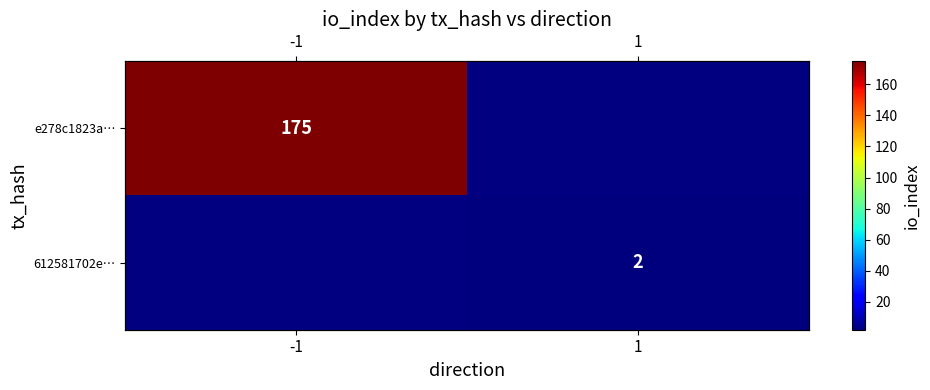

Rank the categories by 612581702e… value from lowest to highest.

-1, 1